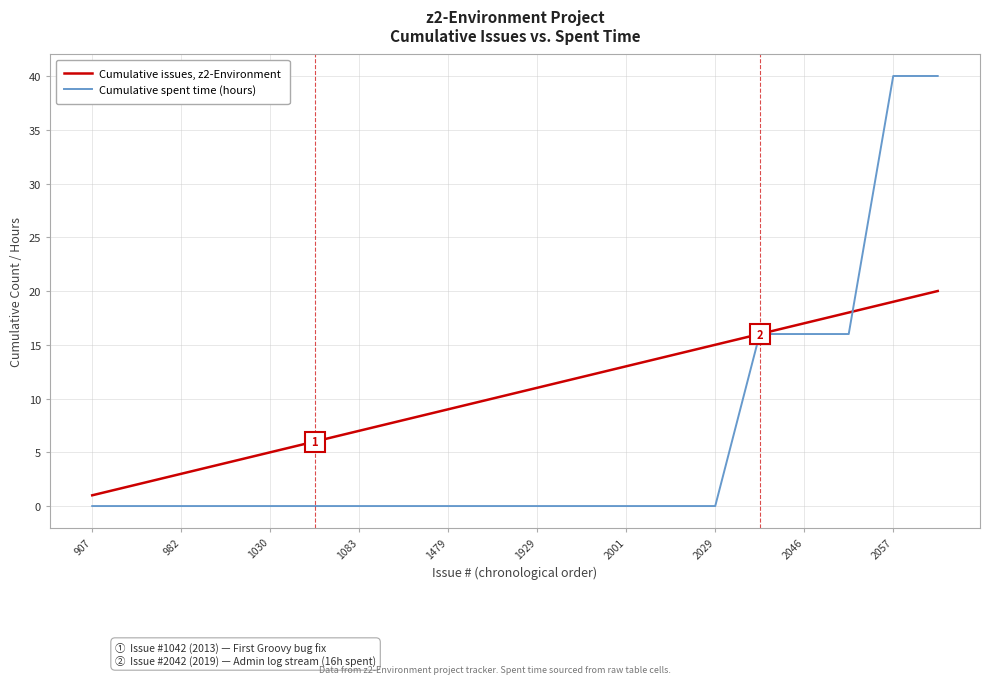

Which series has the widest spread of values?

Cumulative spent time (hours)